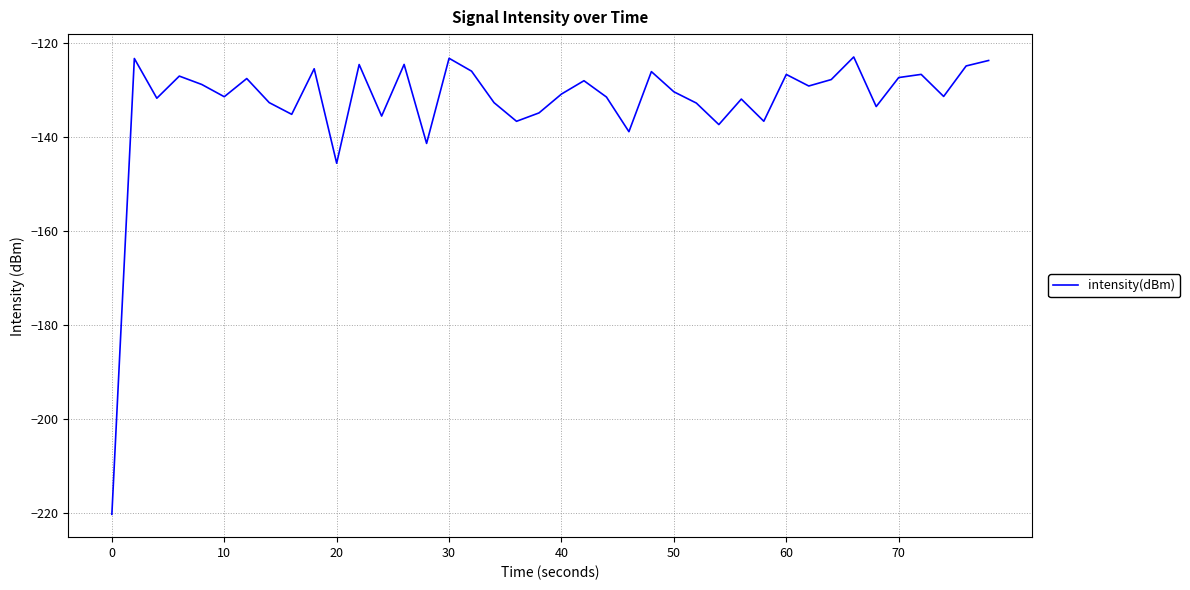

What is the smallest value displayed?

-220.3